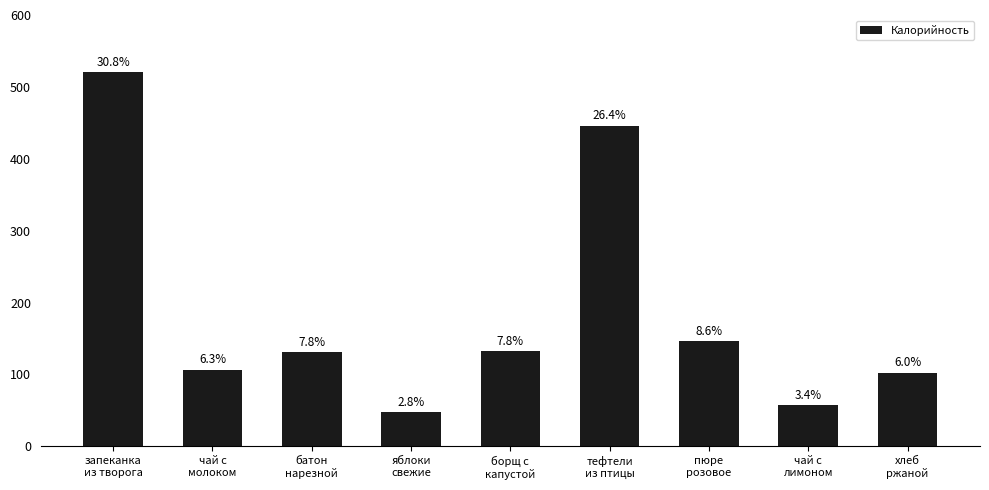

How many bars are there in total?

9